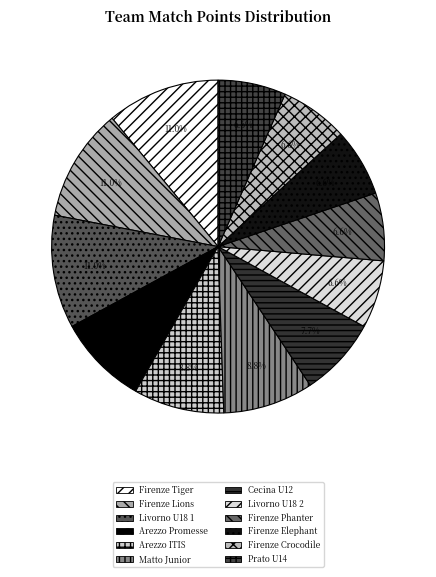

Is it true that Livorno U18 1 is 1% of the pie?

False